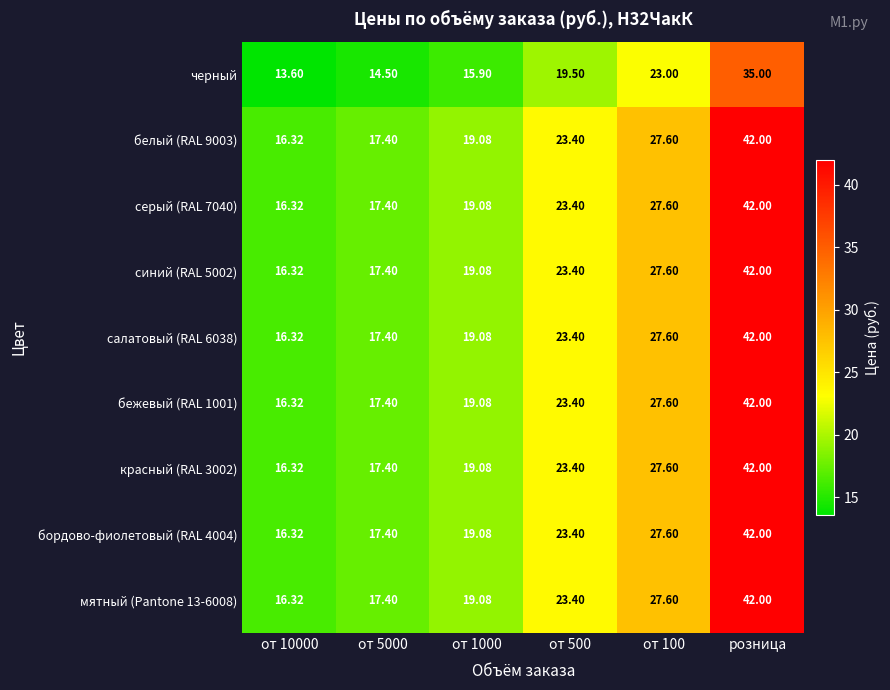

At which category does the chart reach its peak across all series?

розница